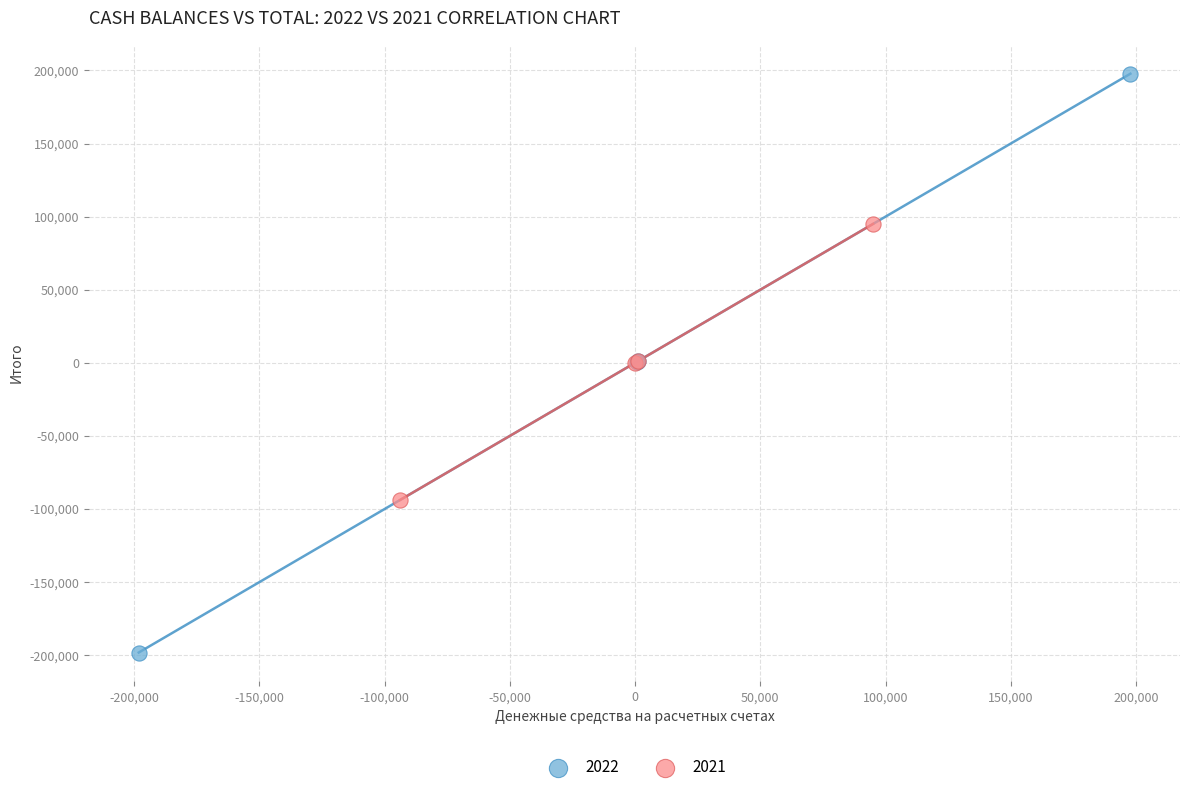

Which series reaches the maximum Y coordinate?

2022